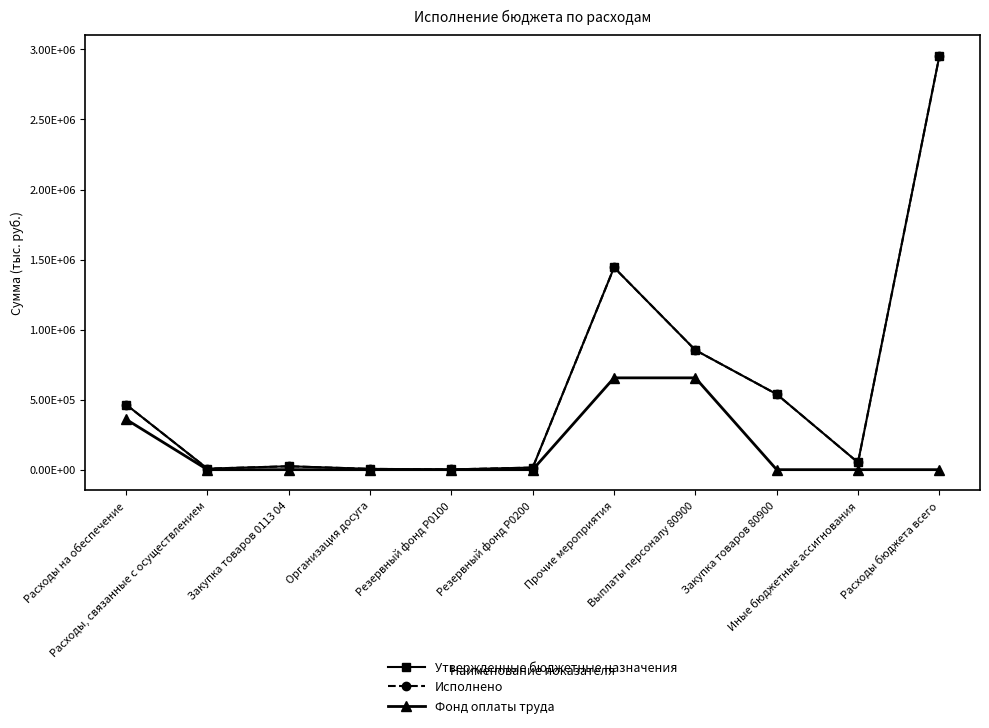

How many interior local valleys does the Исполнено series have?

3